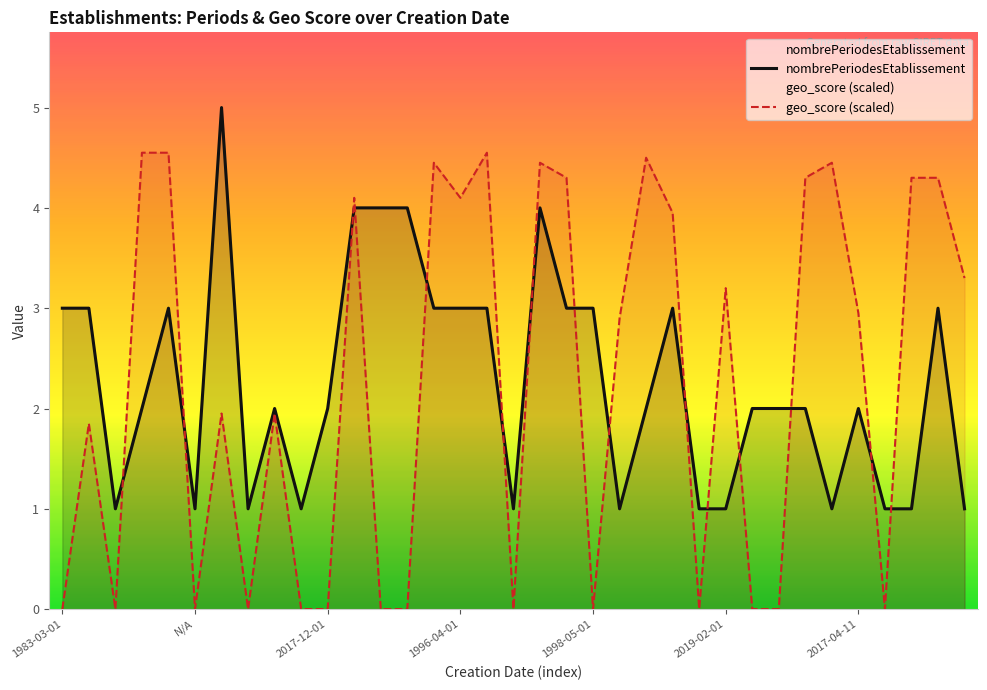

What are all the series names shown in the legend?

nombrePeriodesEtablissement, geo_score (scaled)